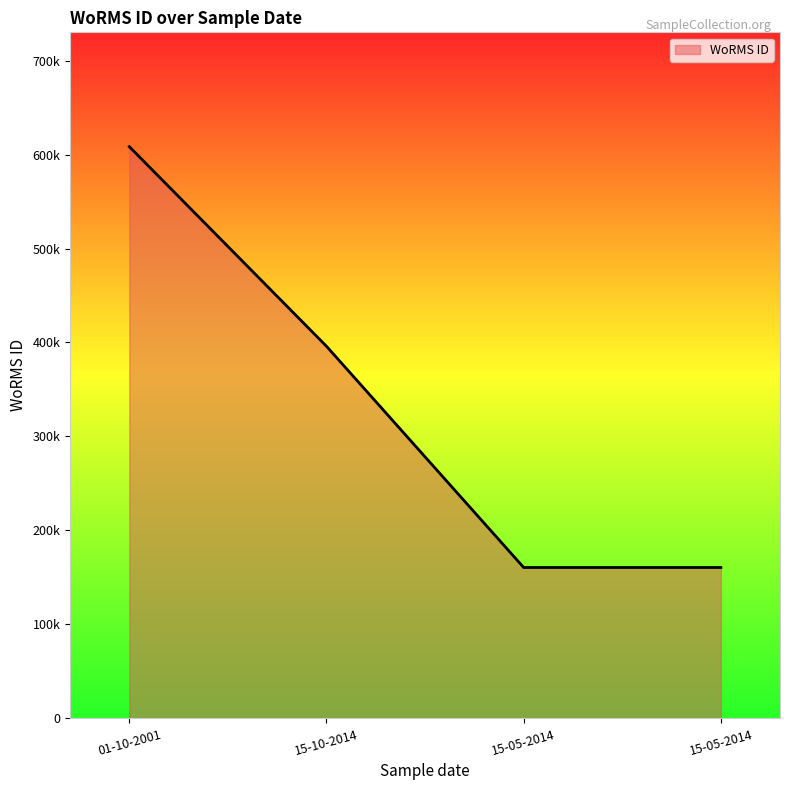

The chart shows a value of 668481 at 15-10-2014. True or false?

False